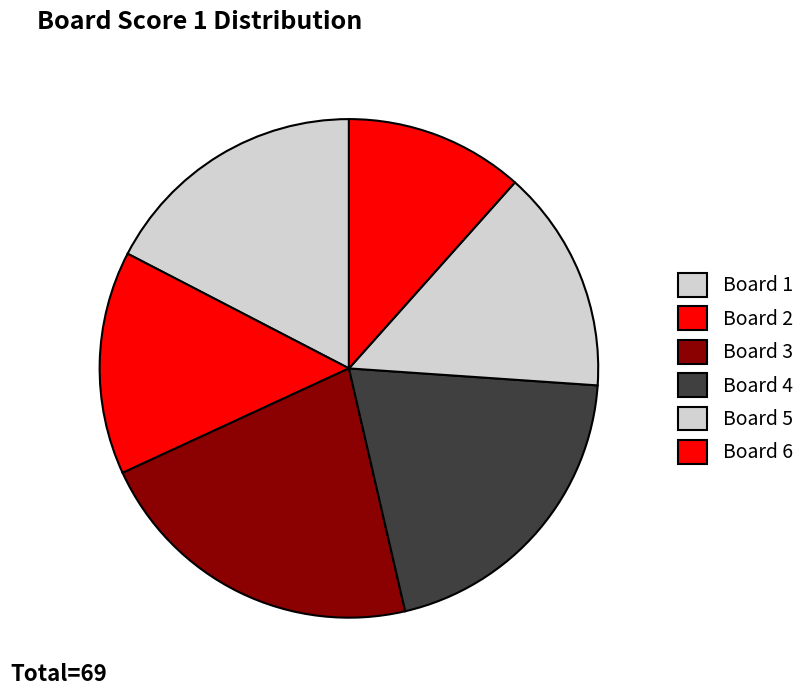

Which category has the smallest portion of the pie?

Board 6